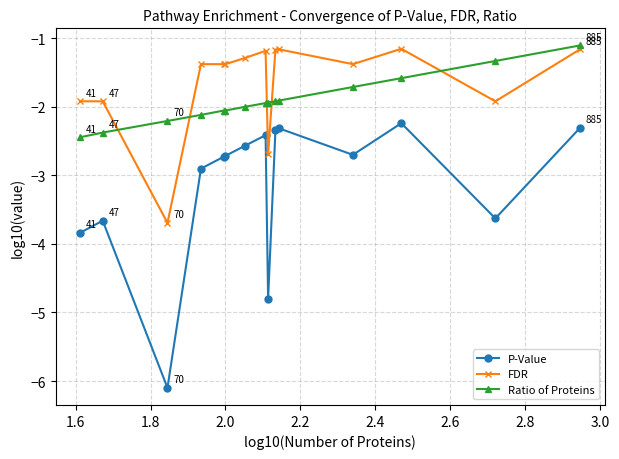

What is the value of the P-Value point at the 3rd from the left?

-6.1